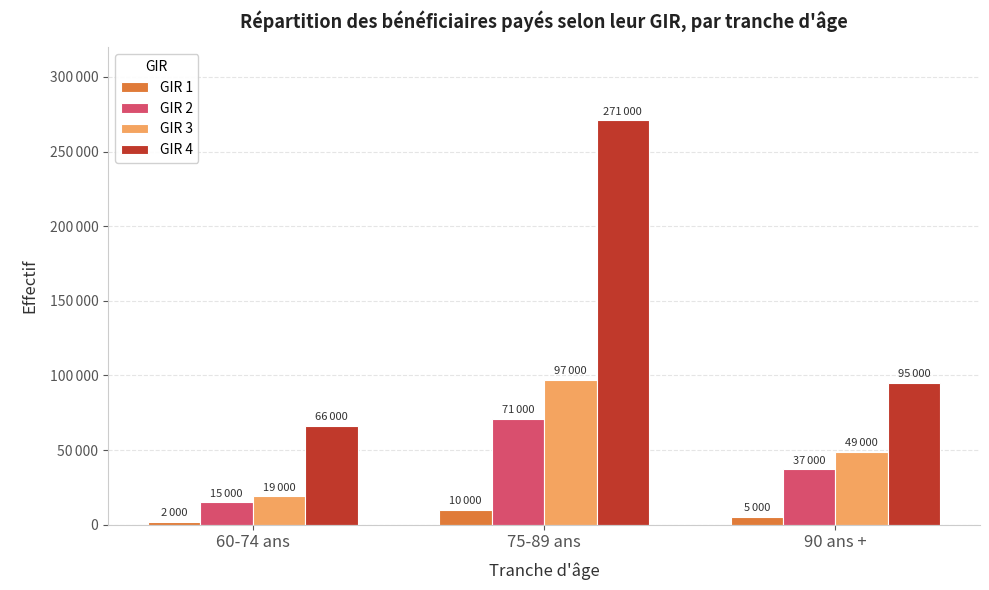

What are all the series names shown in the legend?

GIR 1, GIR 2, GIR 3, GIR 4